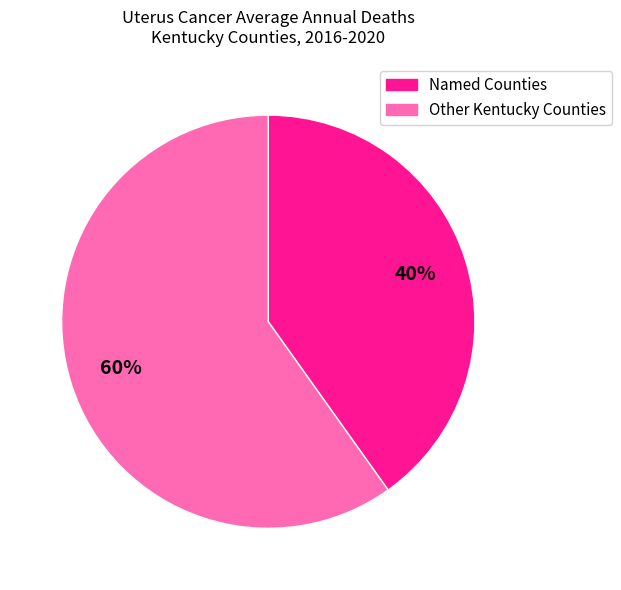

To the nearest percent, what is the average slice percentage?

50%